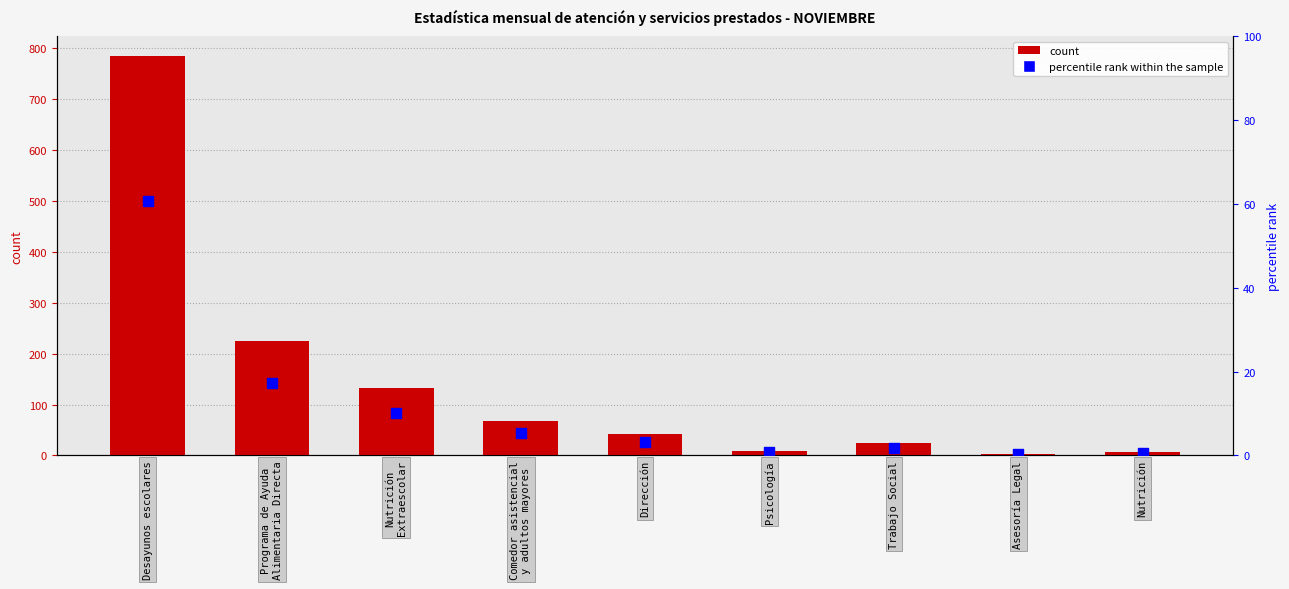

Is the value of Beneficiarios at Trabajo Social greater than the value of percentile rank within the sample at Desayunos escolares?

No